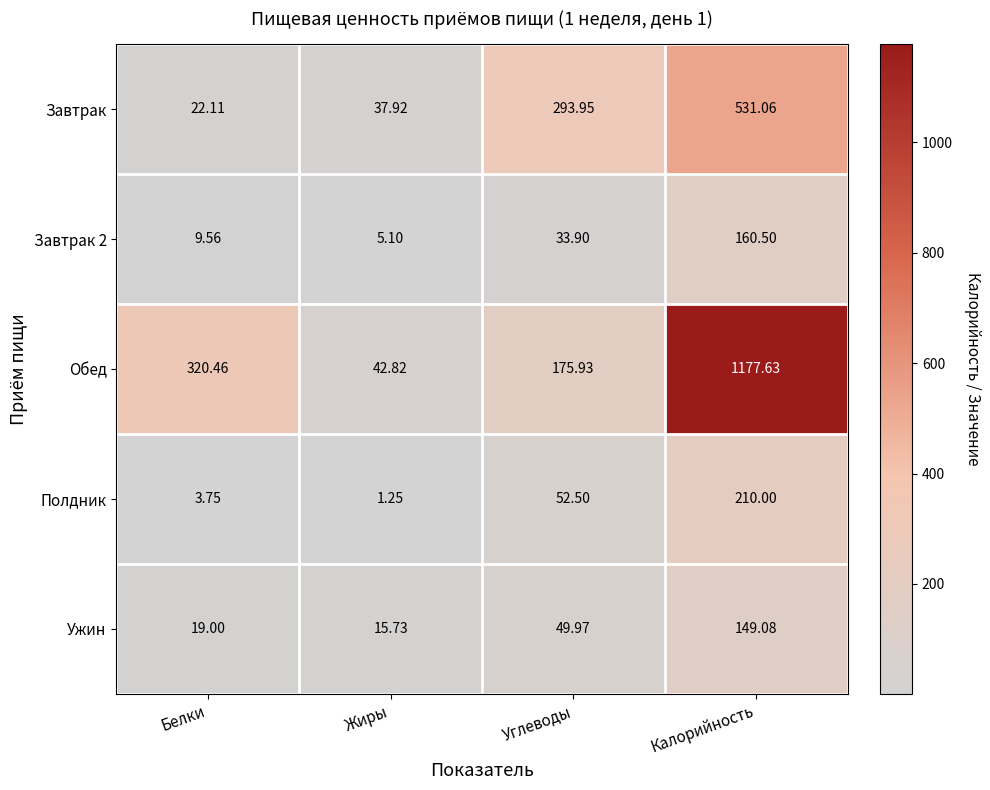

What is the total value across all series at Жиры?

102.8